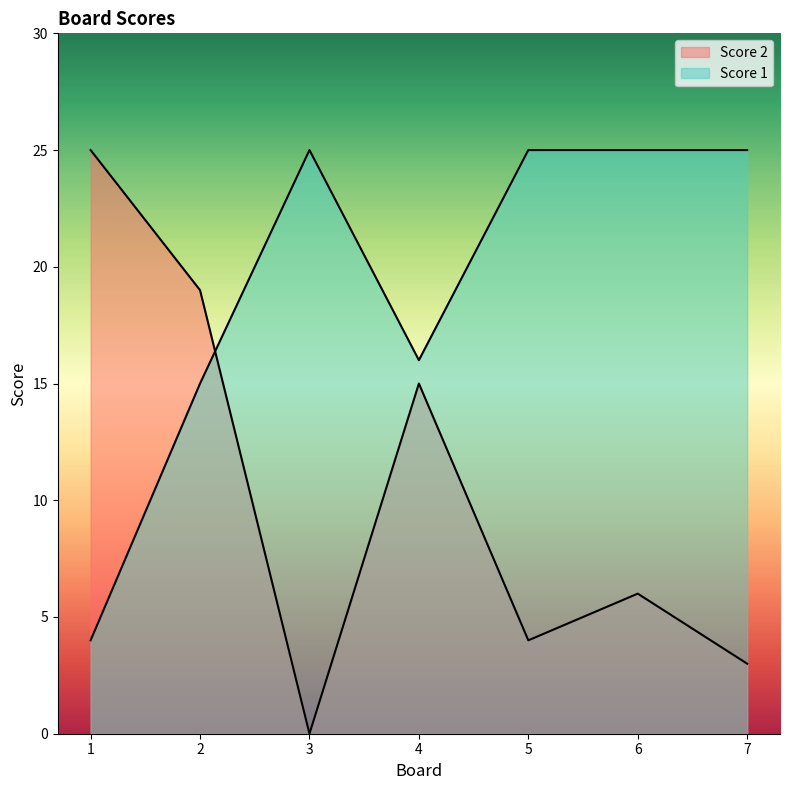

In Score 2, how many points are higher than both neighbors (excluding endpoints)?

2